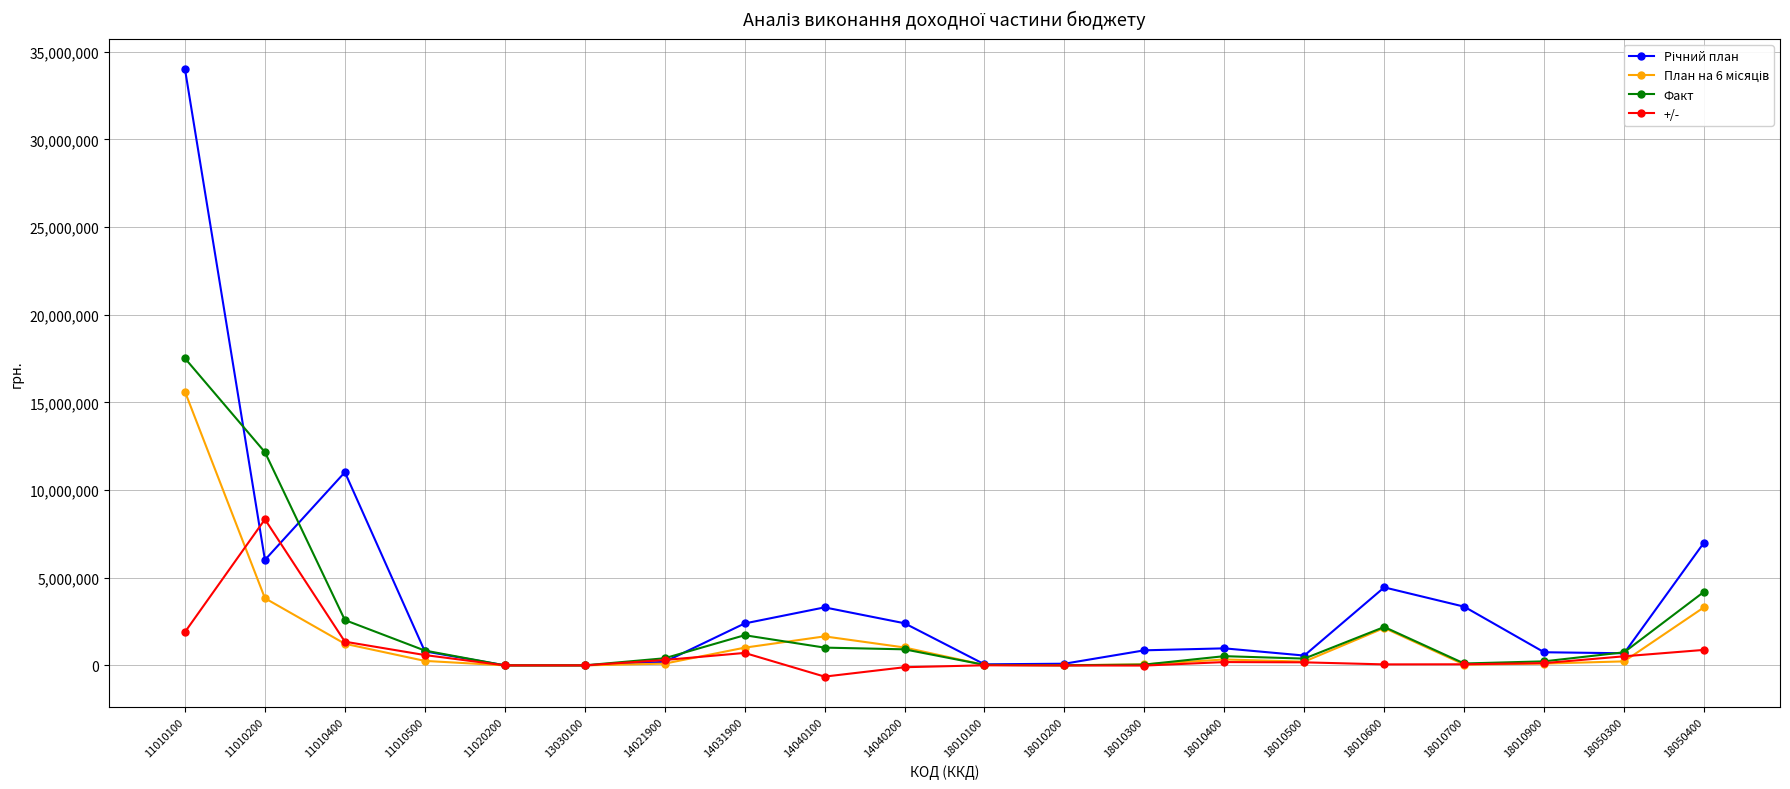

Count the number of data series in this chart.

4